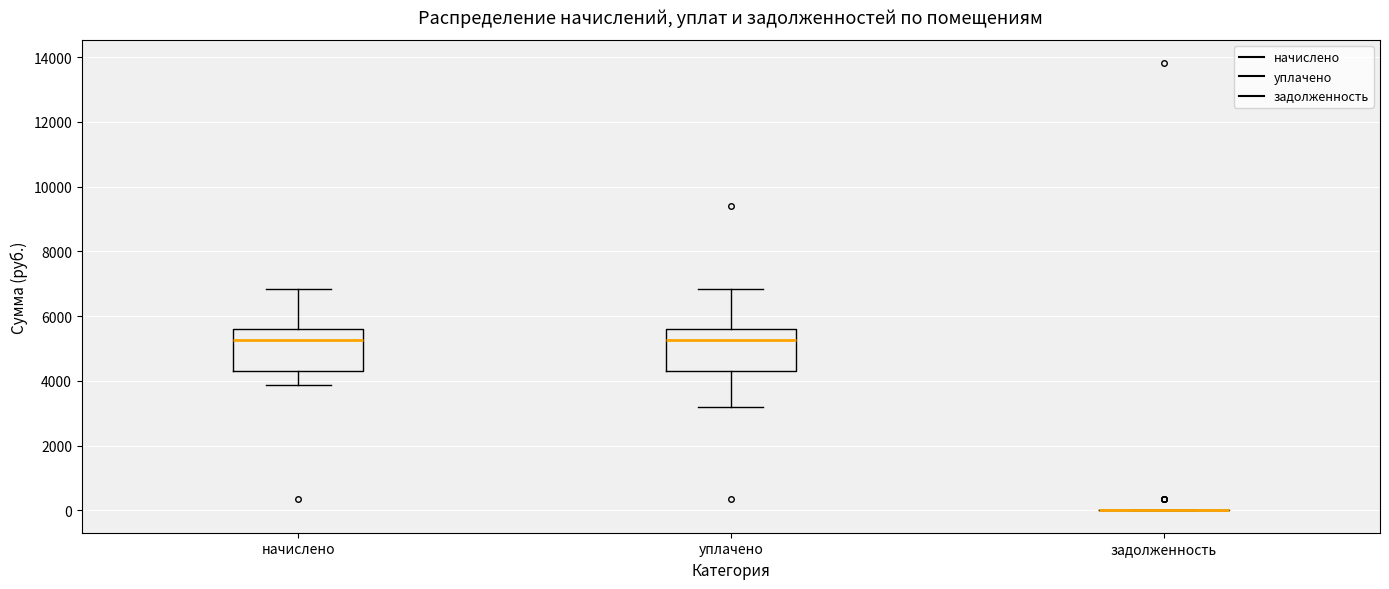

Reading left to right, transcribe this box plot: for each box, give where its median line is, the range the box spans, and where its two whiskers end, as read against the y-axis. The values are not printed on the chart, so give them approximately, as read against the axis.

начислено: median 5200, box 4400 to 5600, whiskers 3800 to 6800
уплачено: median 5200, box 4400 to 5600, whiskers 3200 to 6800
задолженность: box collapsed to a line at 0, whiskers 0 to 0